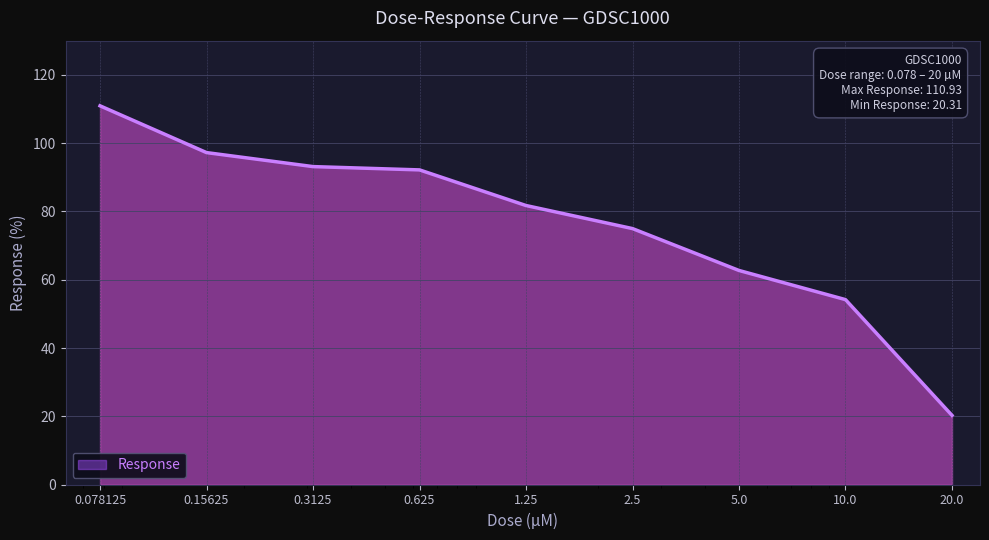

What is the difference between the maximum and minimum values?

90.6